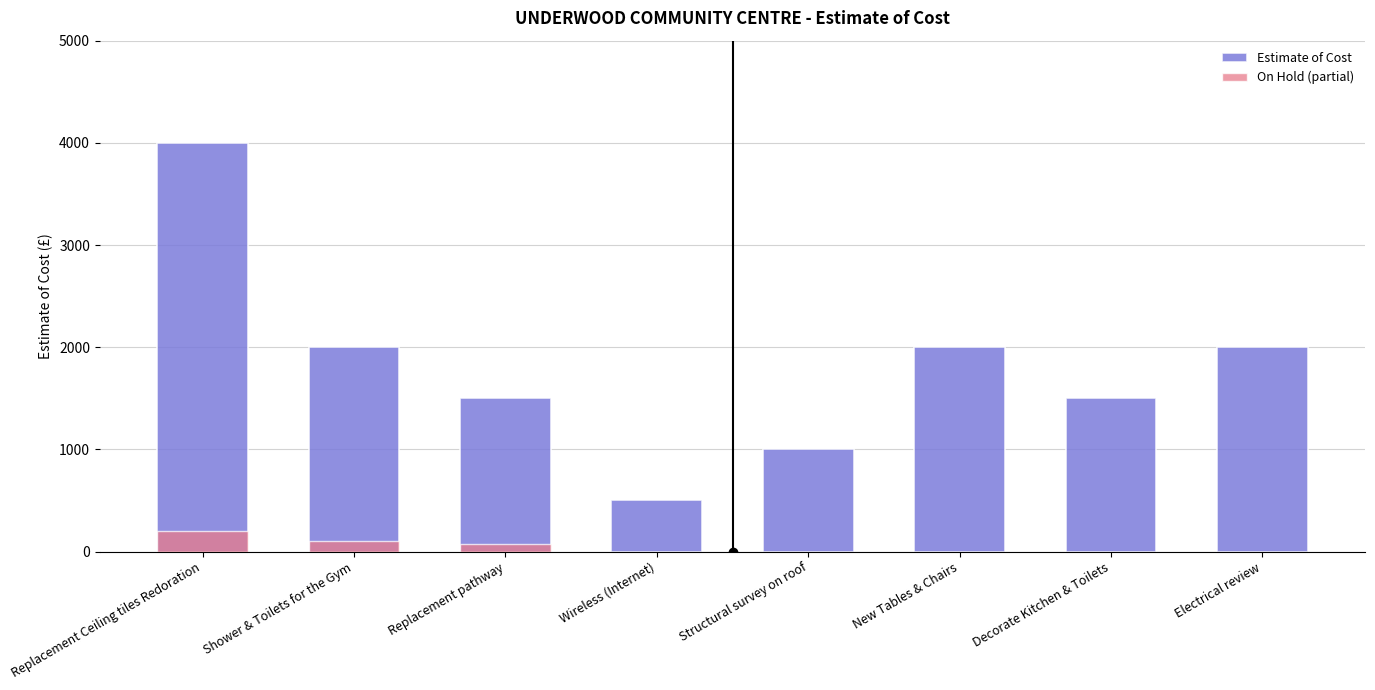

What position from the left is Shower & Toilets for the Gym?

2